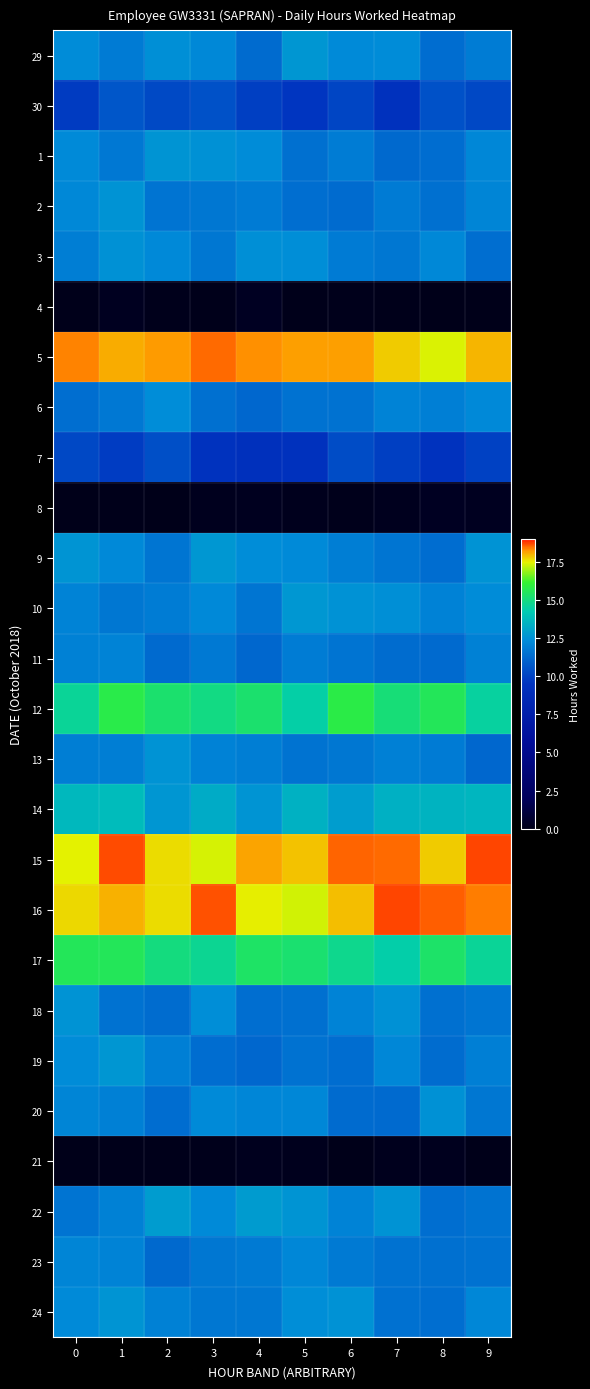

What is the spread (max minus min) of values at 1?

18.6